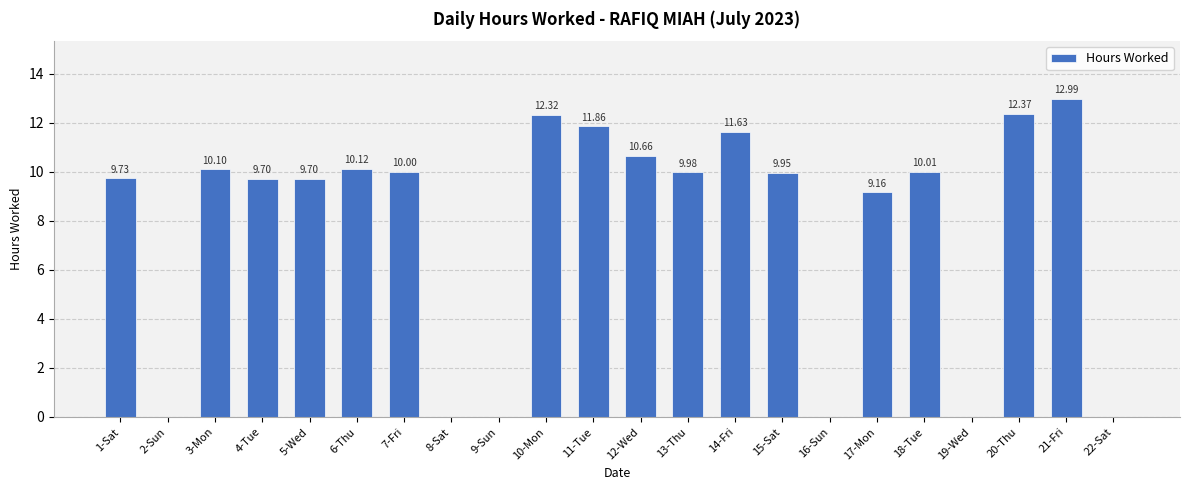

Which has a higher value, 18-Tue or 19-Wed?

18-Tue